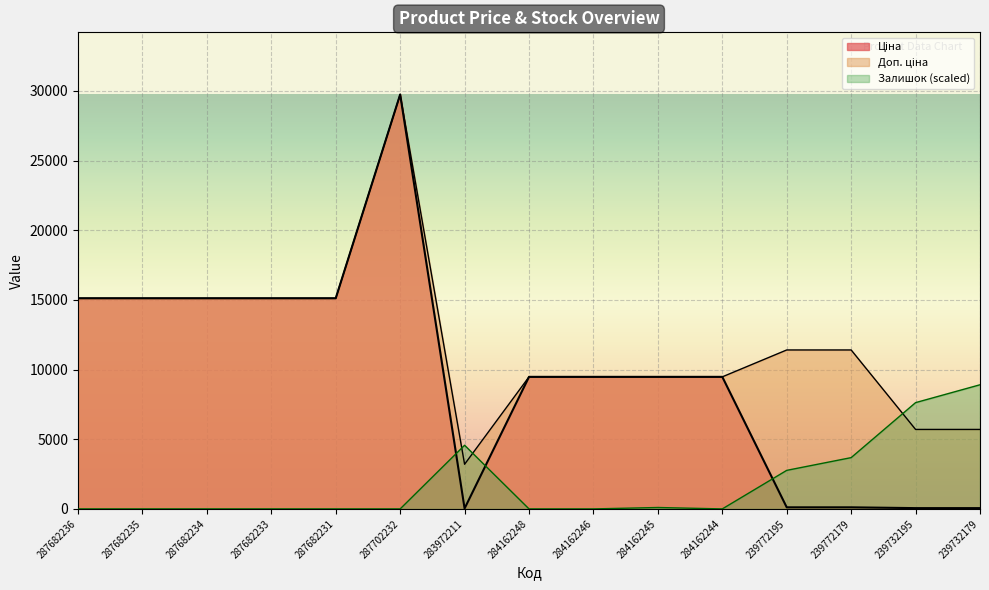

What is the label of the 7th point from the right?

284162246